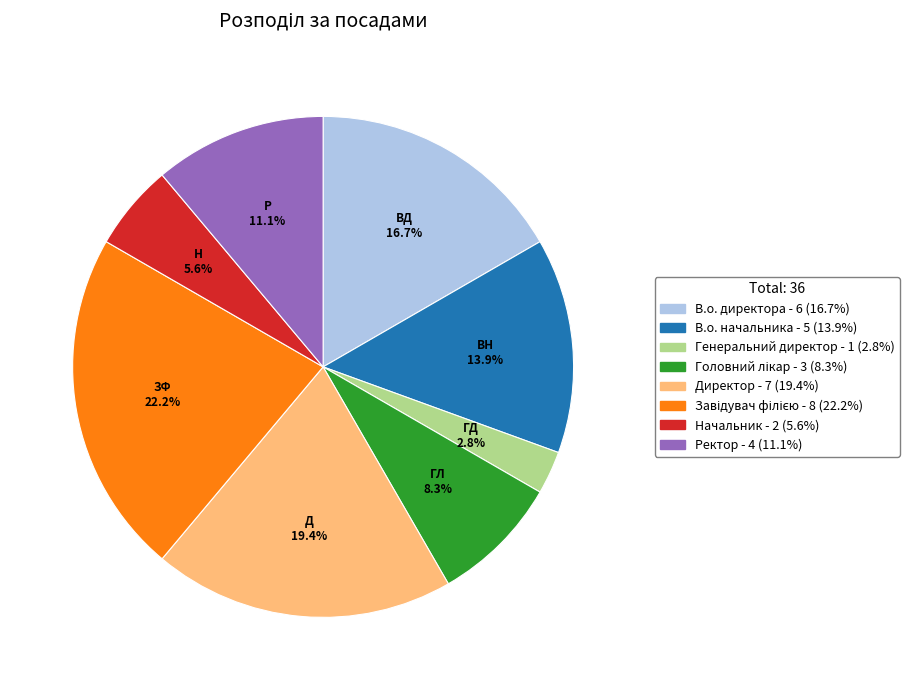

Is there any slice that represents more than half of the pie?

No